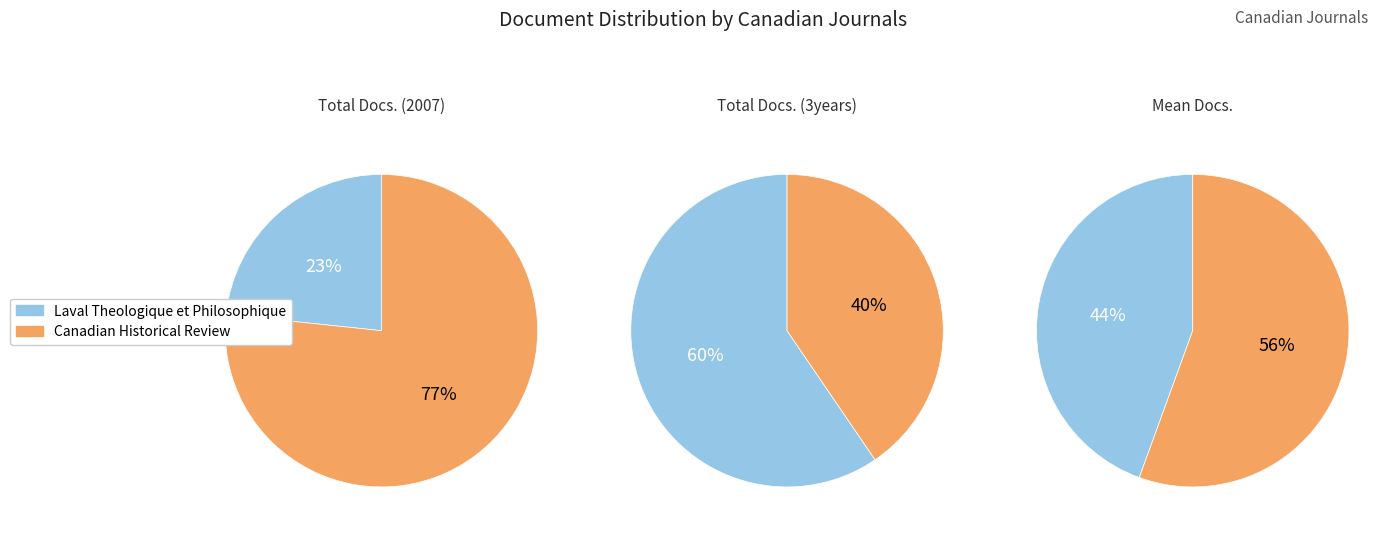

How many slices are in this pie chart?

2